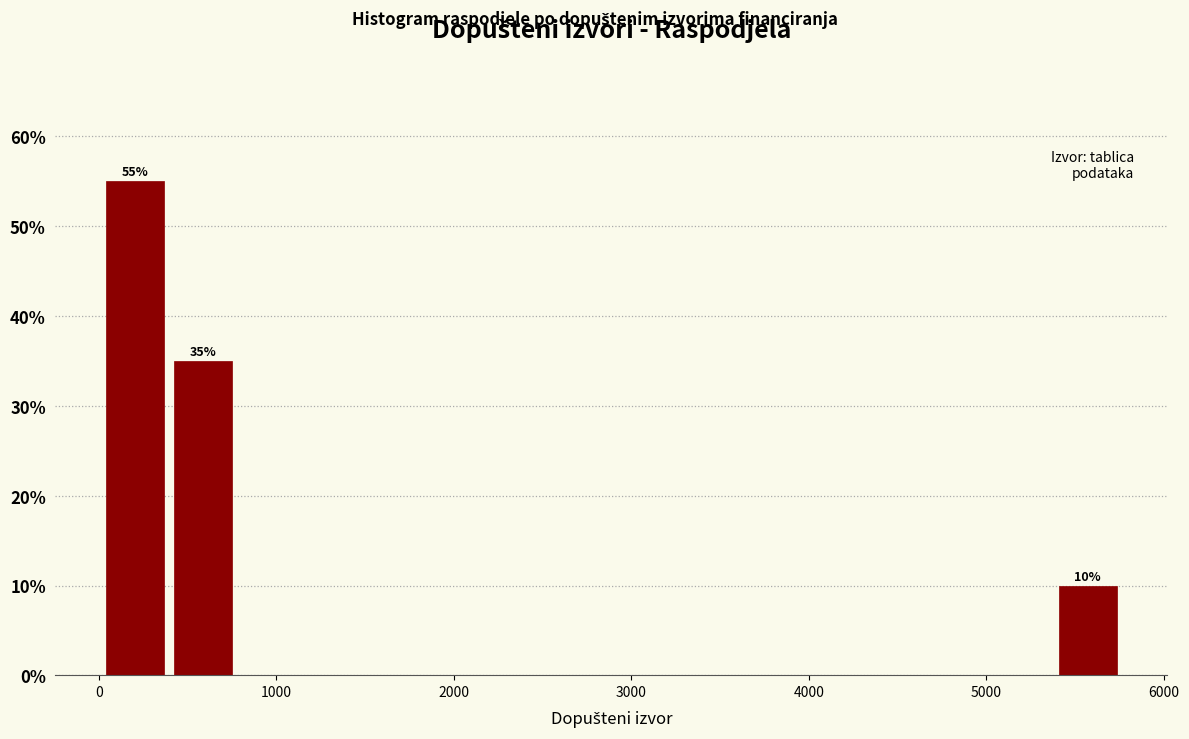

Around what value on the x-axis is the tallest bar? Give the approximate position of its centre, as read against the axis.

200